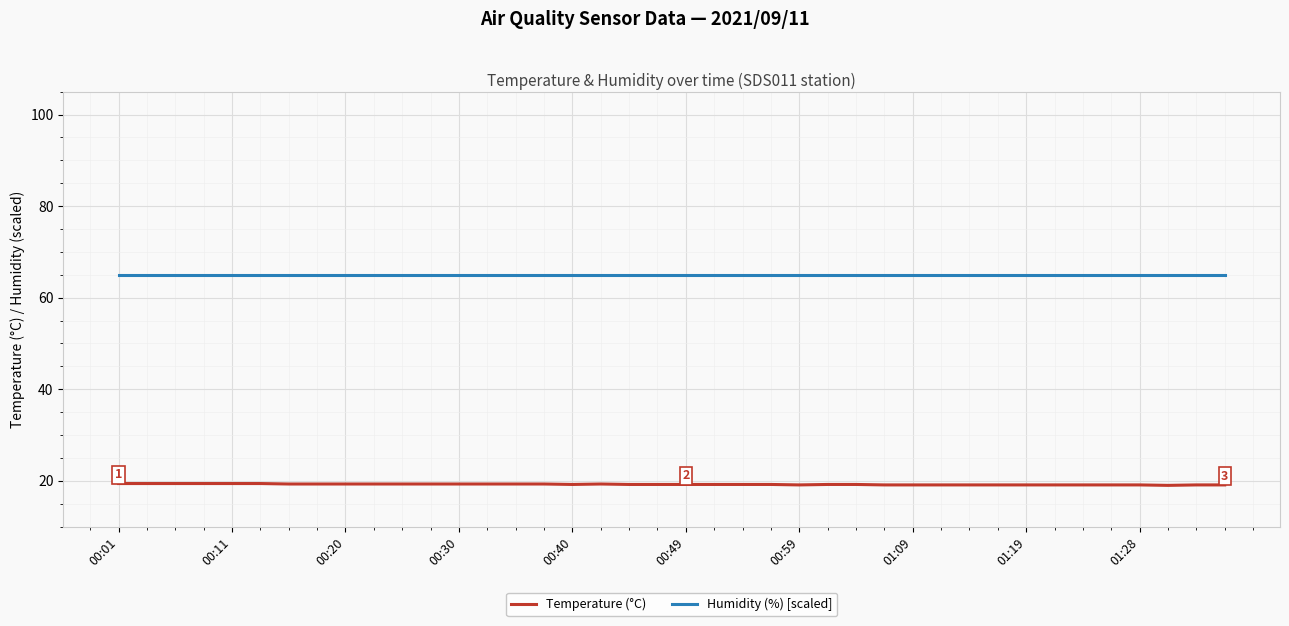

True or false: Temperature (°C) and Humidity (%) [scaled] intersect in this chart.

False